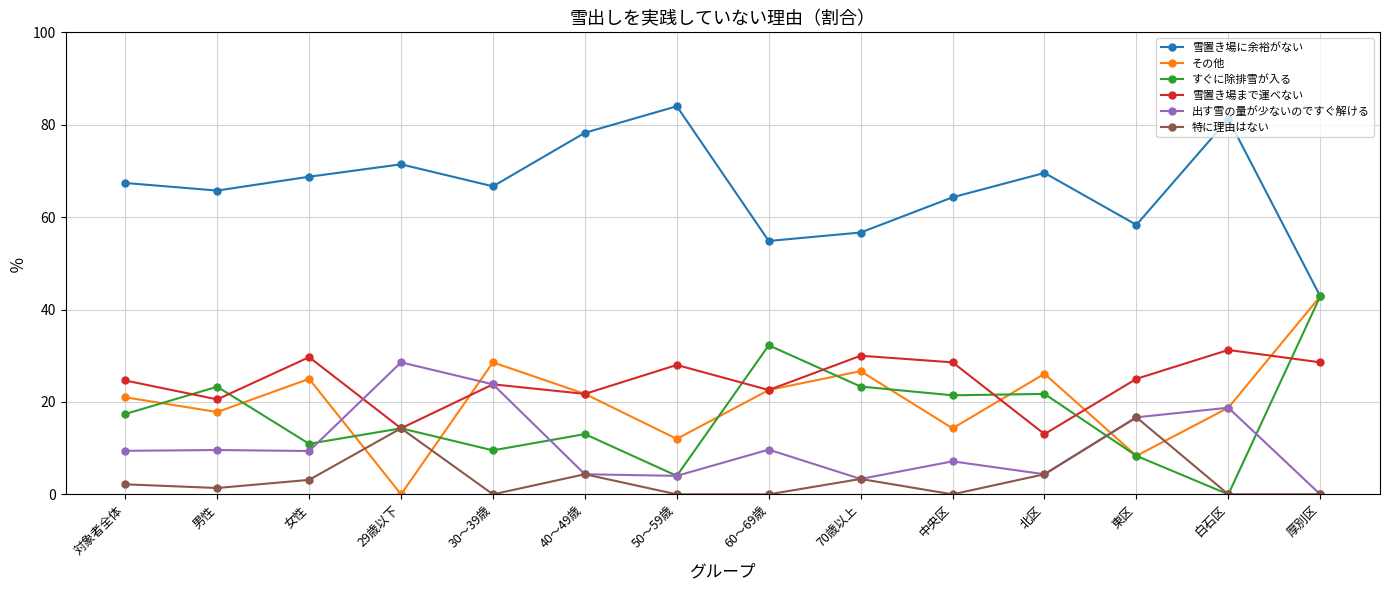

What is the label of the 2nd point from the right?

白石区